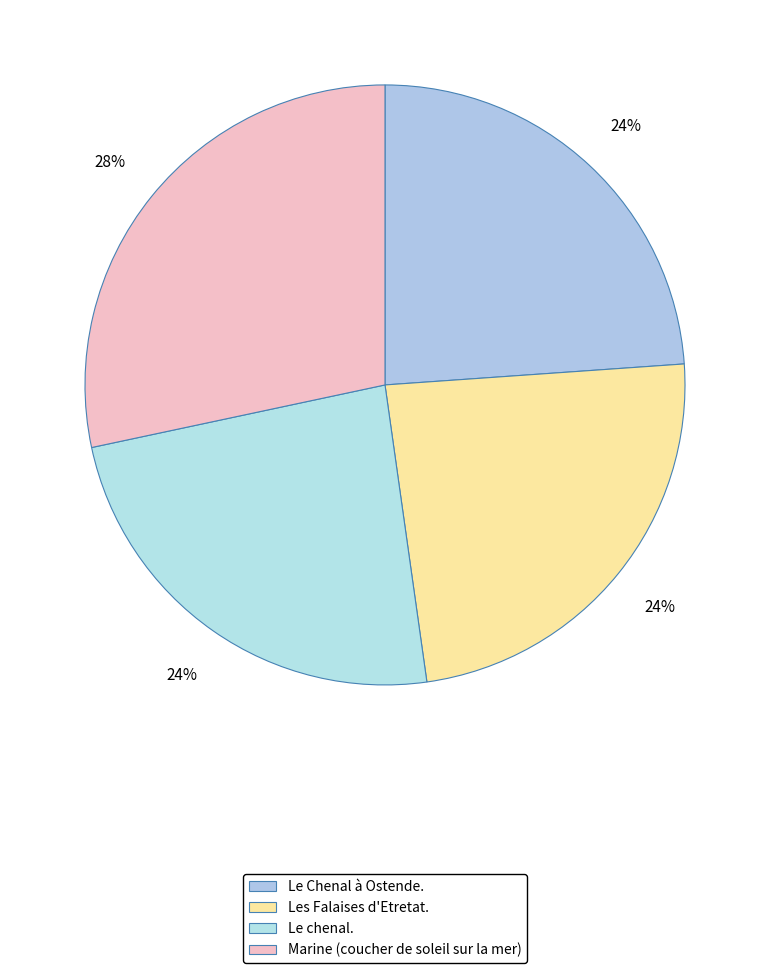

How many slices are in this pie chart?

4